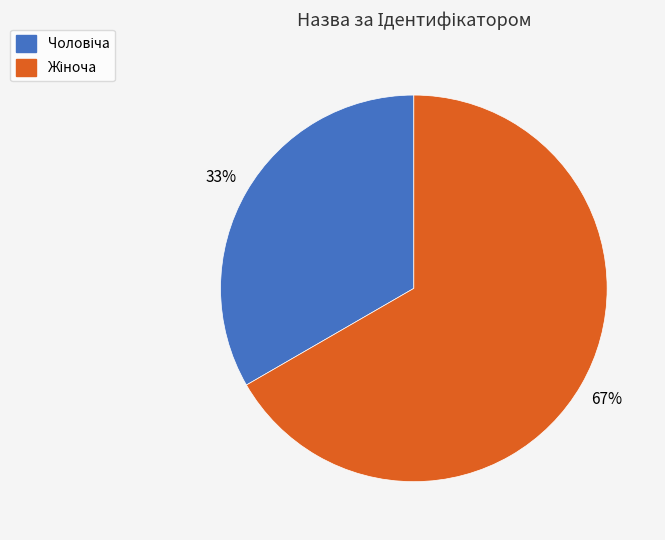

To the nearest percent, what is the average slice percentage?

50%